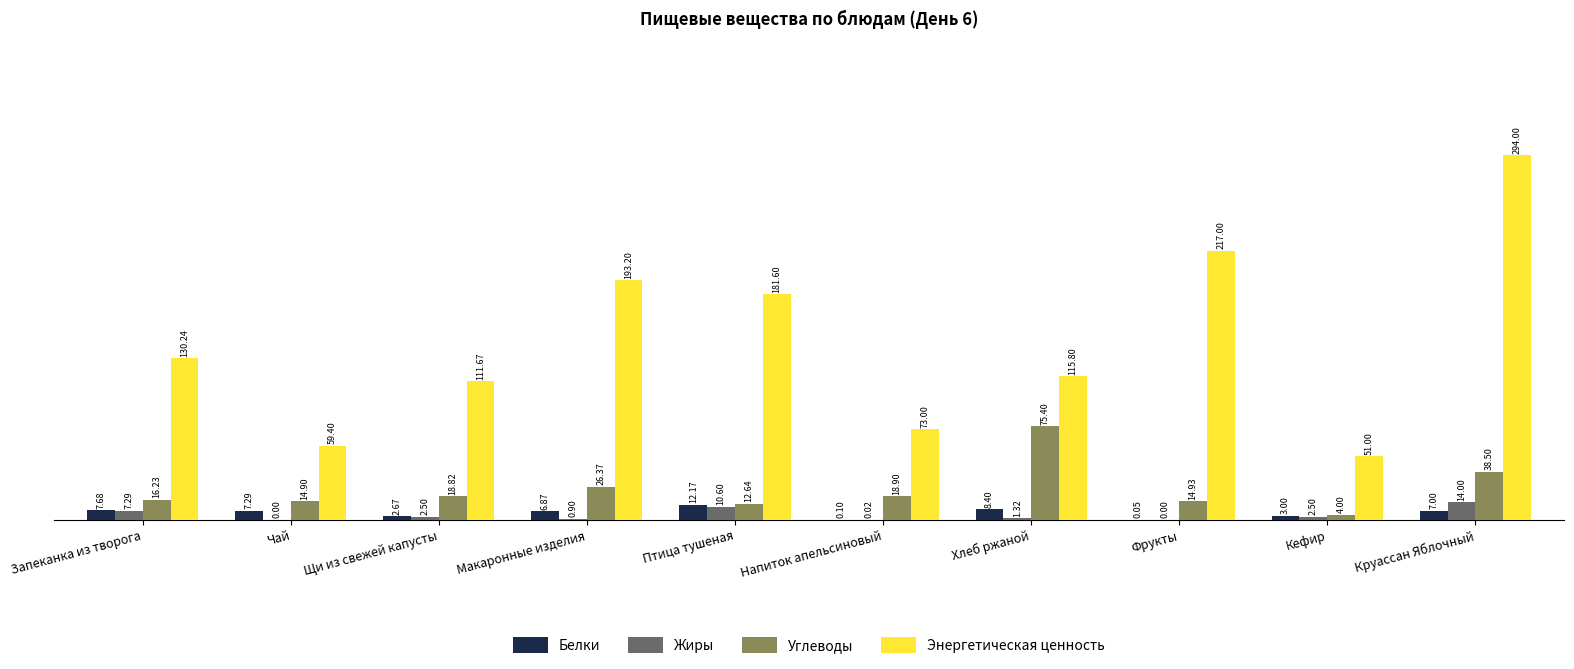

What is the difference between the Белки values at Птица тушеная and Кефир?

9.2